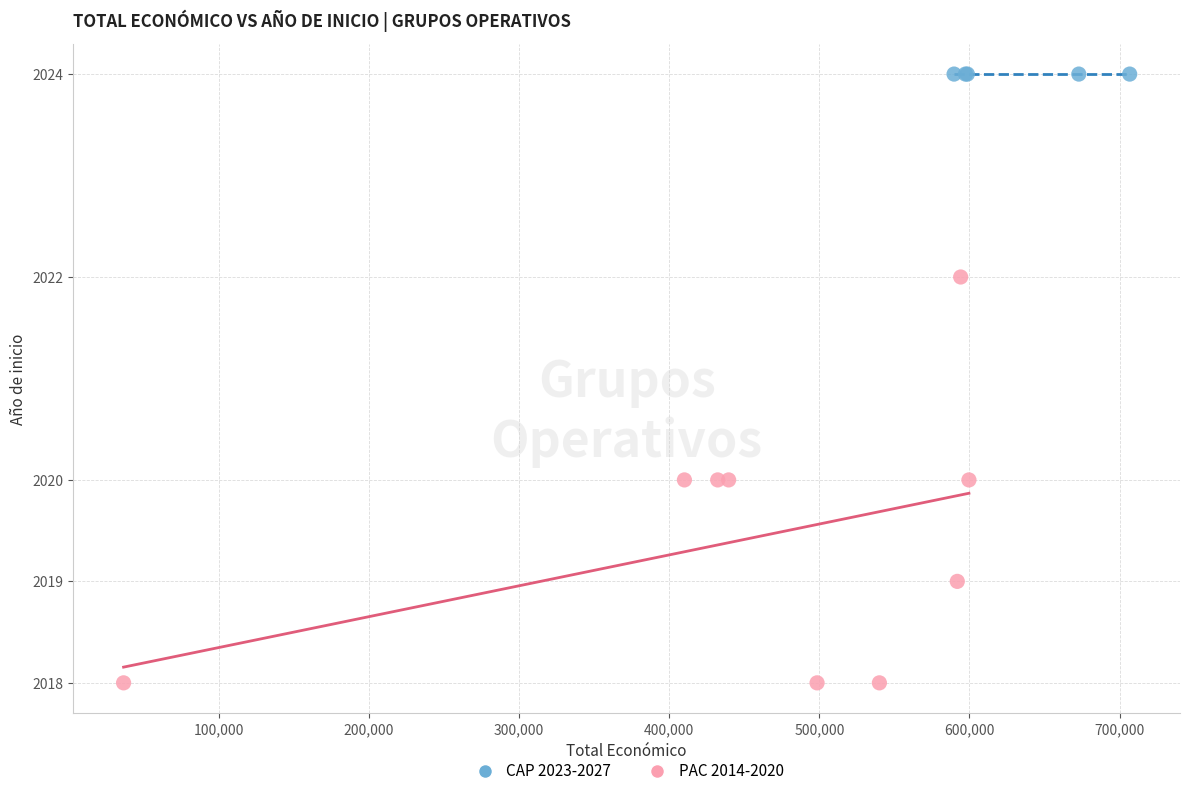

Which series contains the highest Y value?

CAP 2023-2027